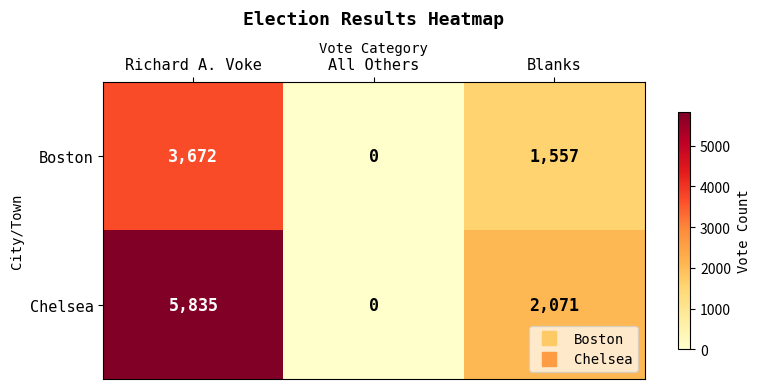

The Chelsea series shows 1361 at Blanks. True or false?

False